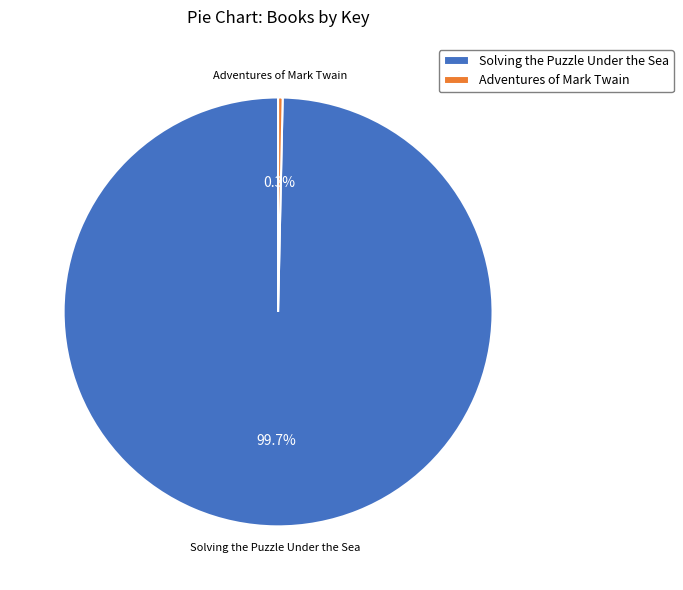

To the nearest percent, what is the difference between the Adventures of Mark Twain and Solving the Puzzle Under the Sea slice percentages?

99%